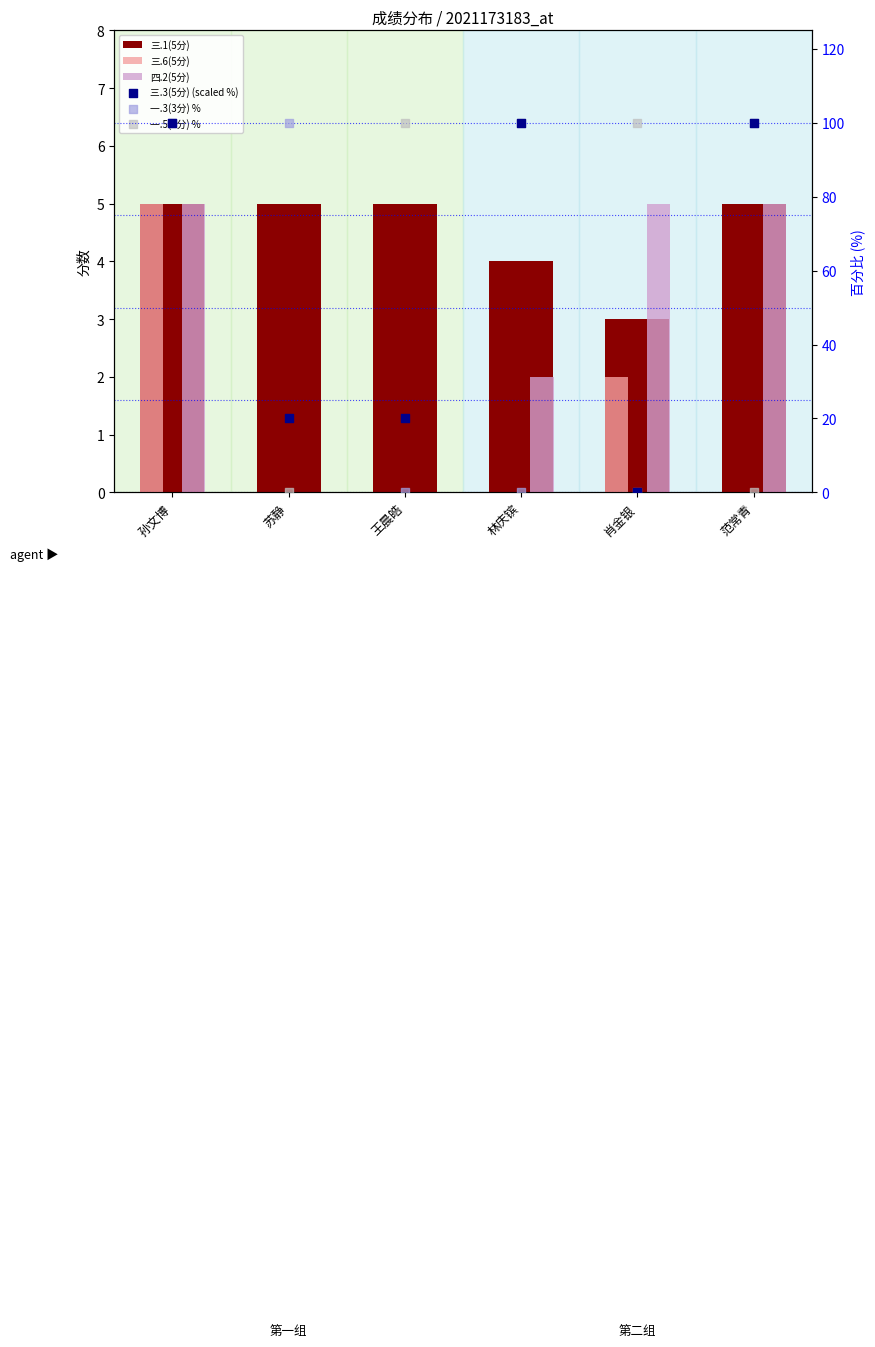

Is the value of 四.2(5分) at 苏静 greater than the value of 三.6(5分) at 苏静?

No